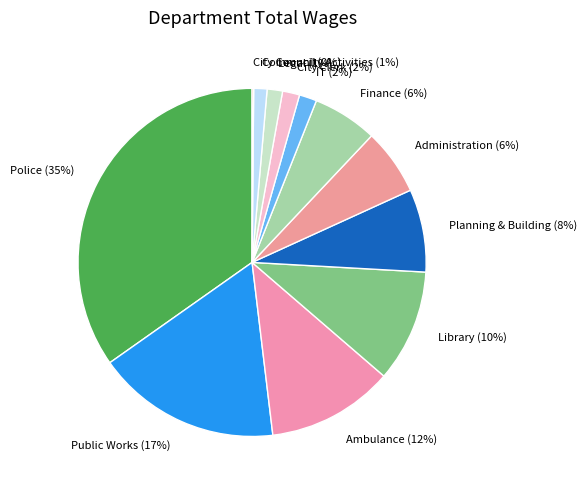

Do Administration (6%) and Ambulance (12%) together represent more than half of the pie?

No